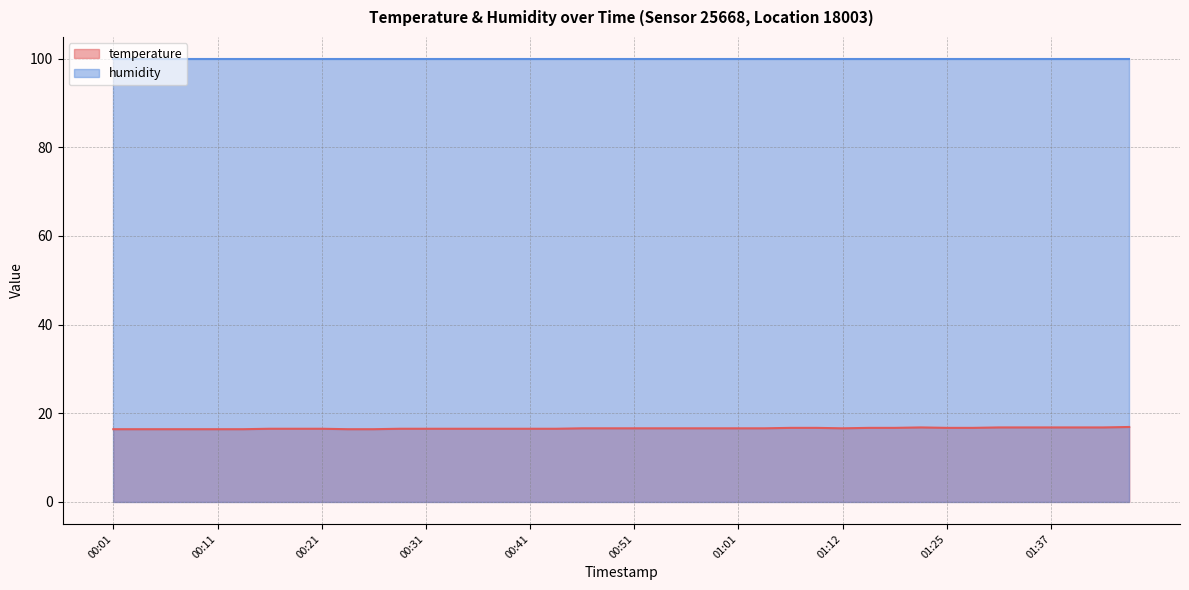

List the series in order of their peak value, highest first.

humidity, temperature